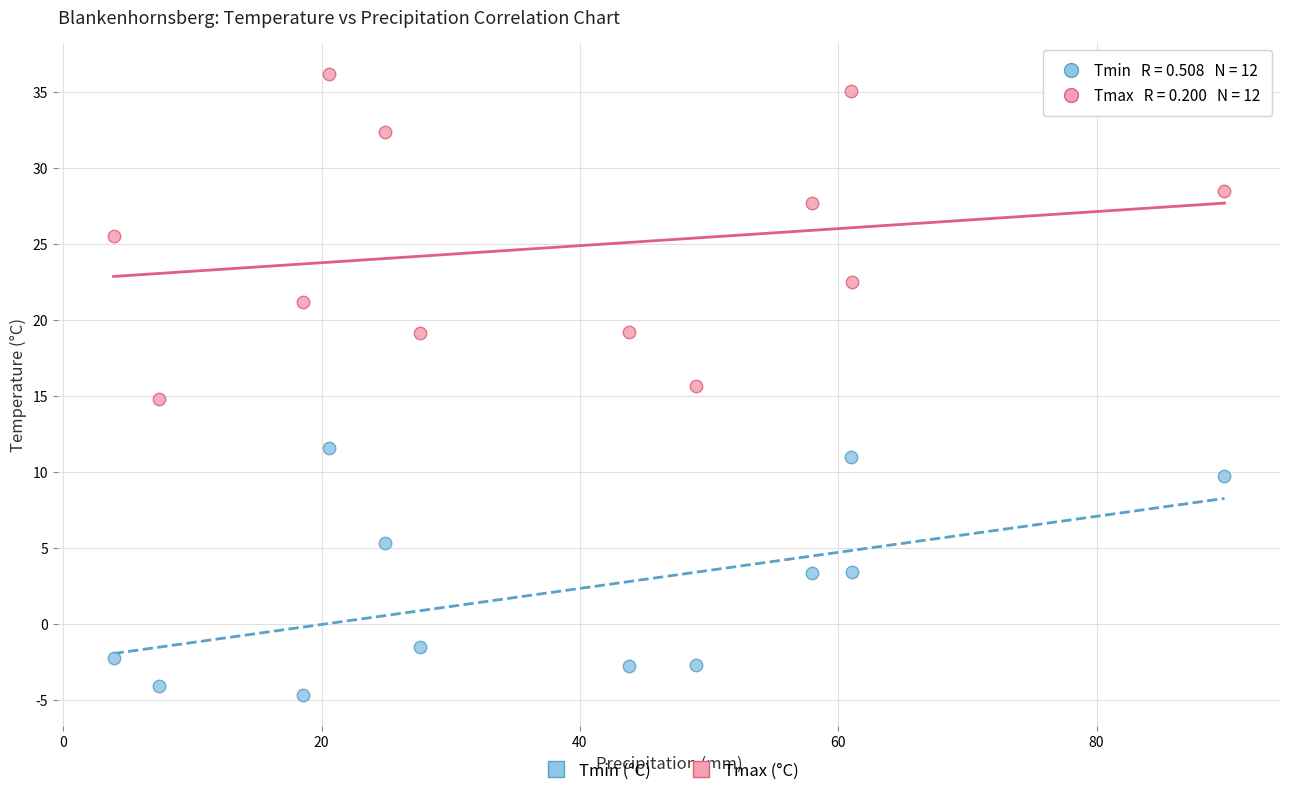

Across all data points, what is the range of X values (max minus min)?

86.0